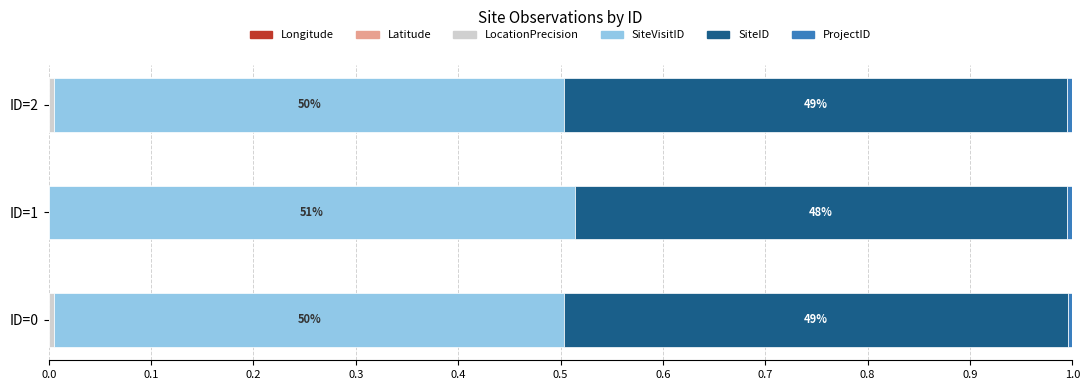

Count the number of categories in the chart.

3